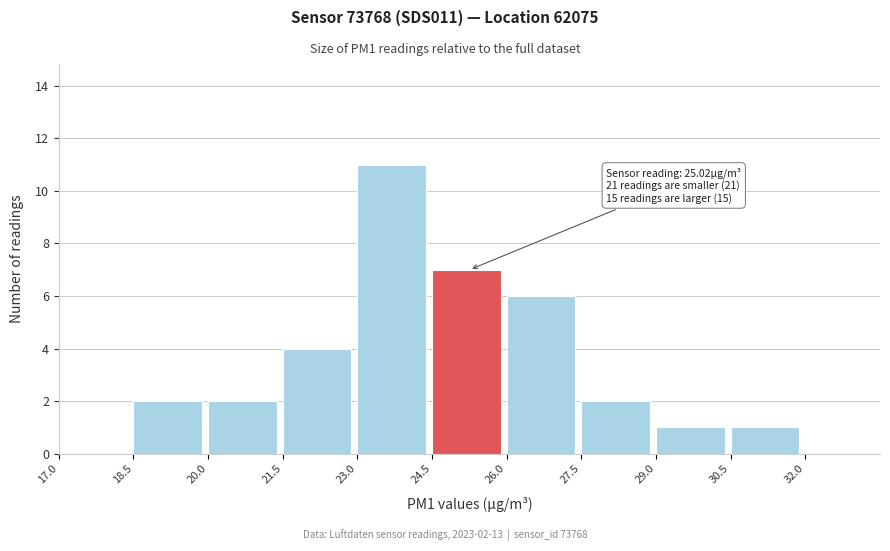

Over which range of the x-axis is the bar tallest?

23.0 to 24.5